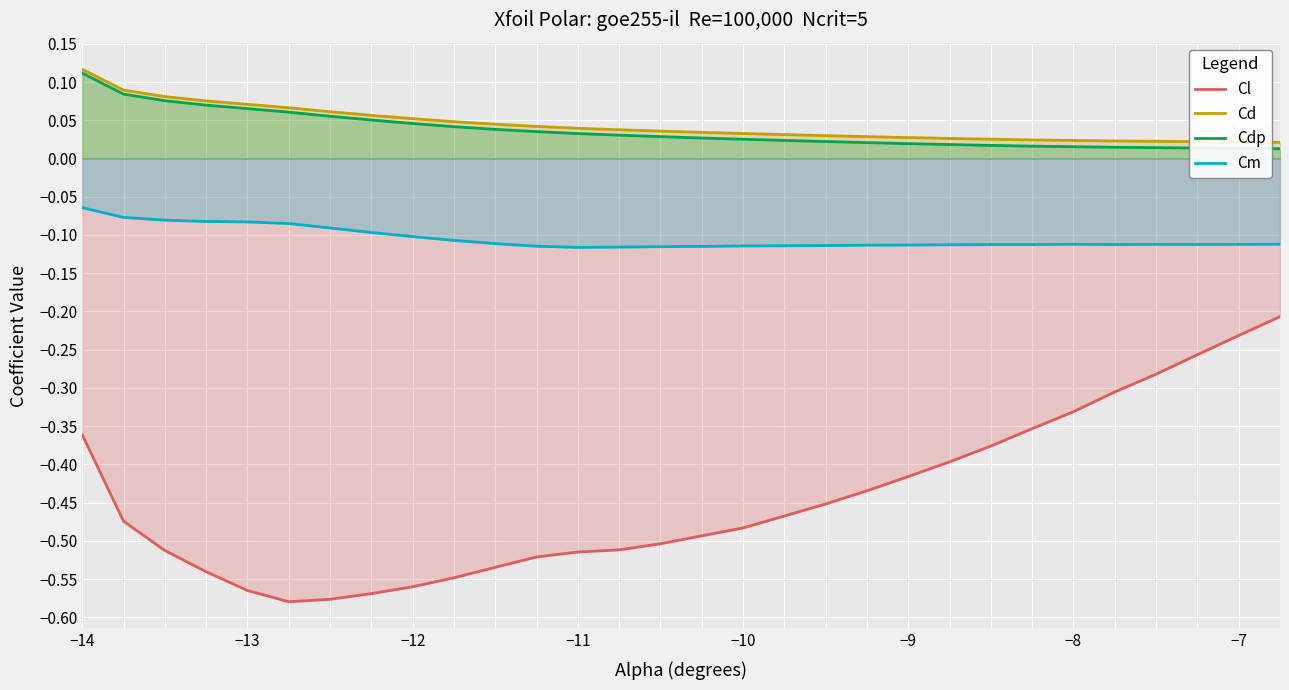

Which label corresponds to the largest value in the chart?

−14